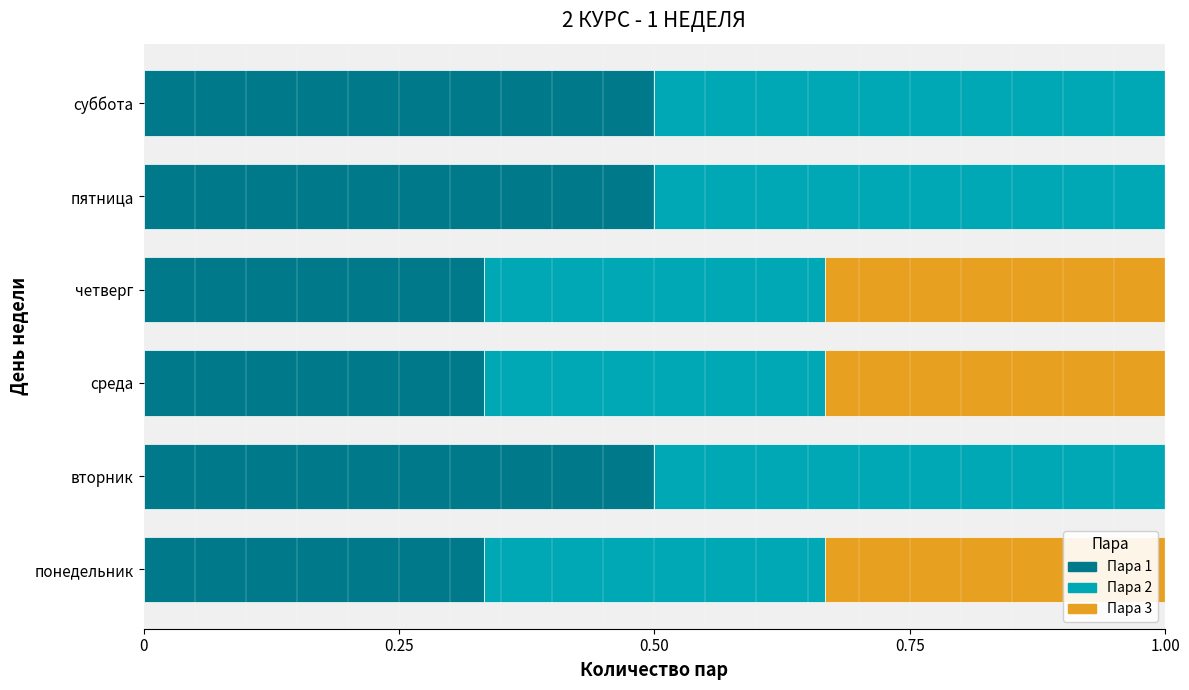

What is the maximum value for Пара 1?

0.5